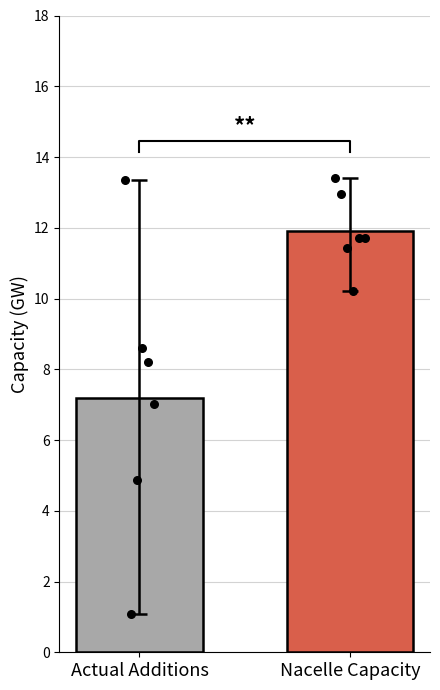

Which series has the largest total across all categories?

Nacelle Capacity